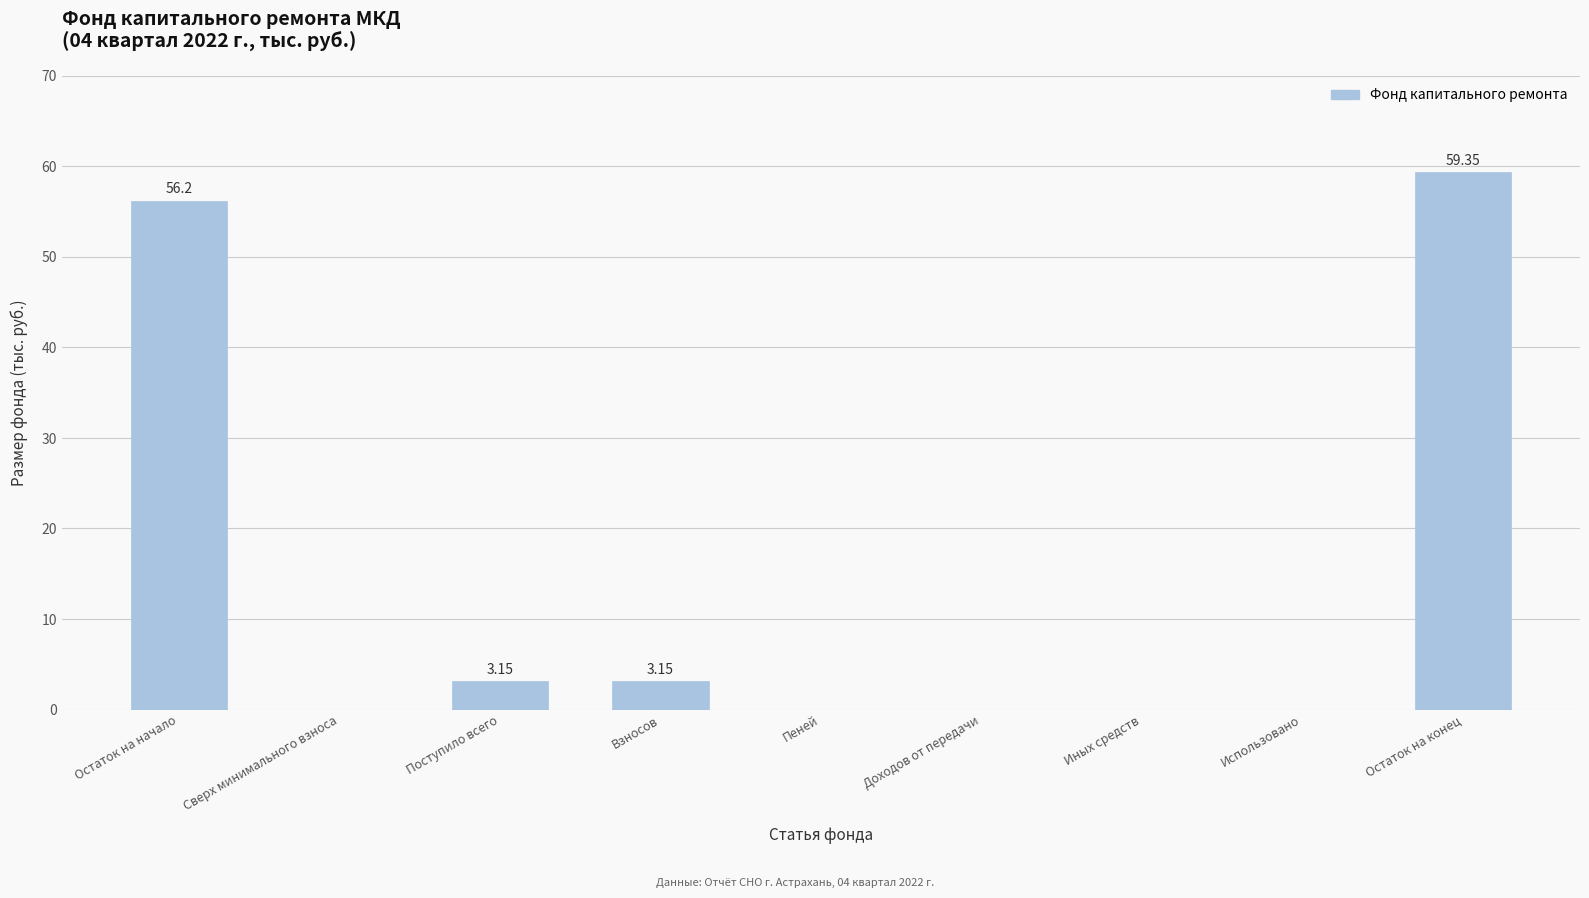

Are the bars horizontal?

No